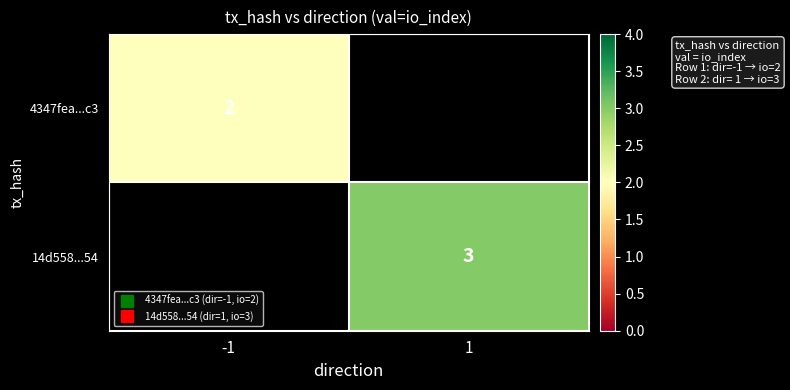

At which label does 14d558...54 reach its minimum?

-1